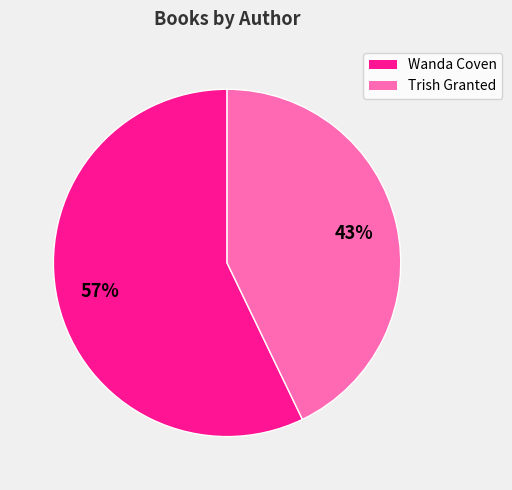

To the nearest percent, what is the average slice percentage?

50%